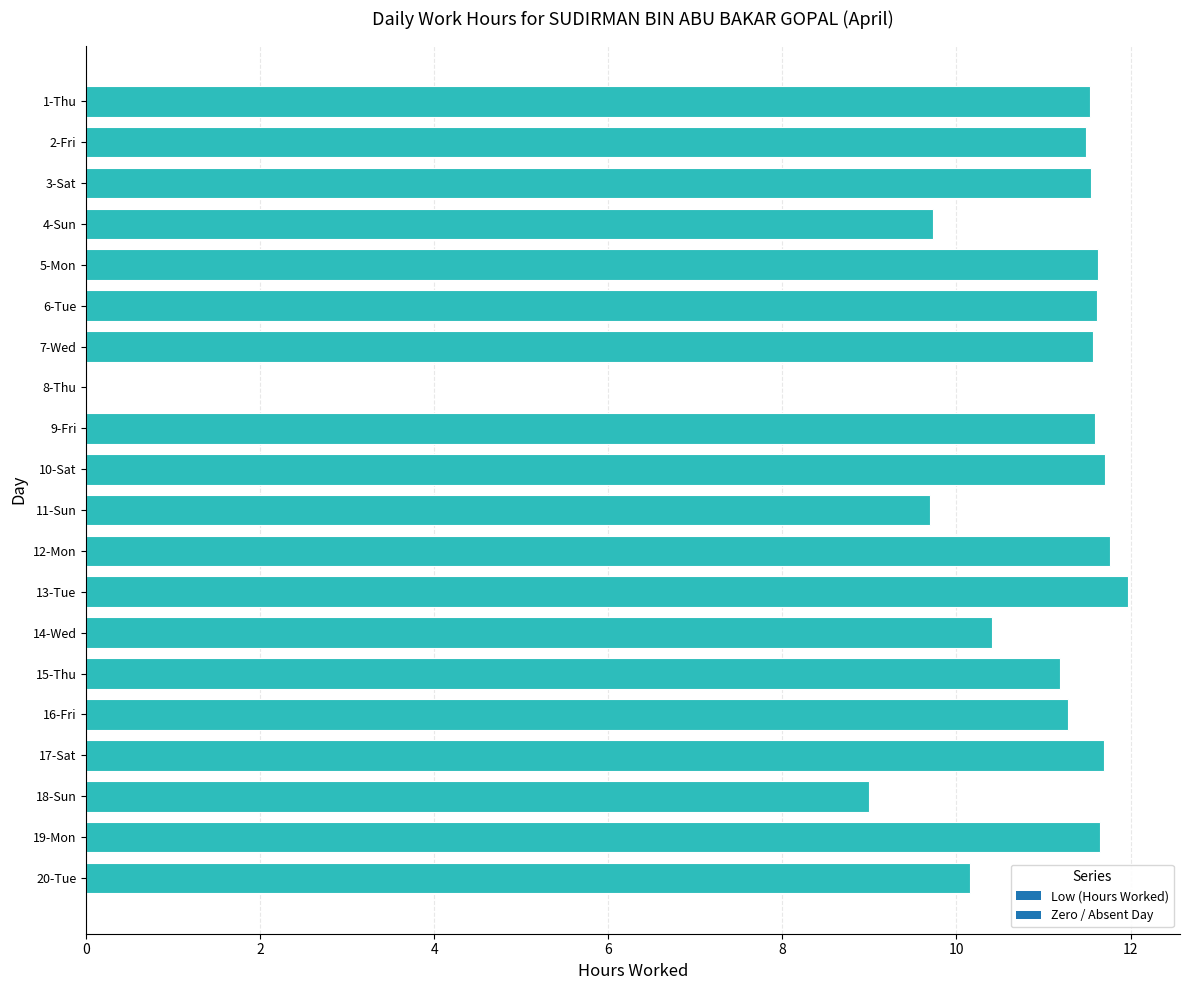

Between 19-Mon and 20-Tue, which series saw the biggest shift?

Low (Hours Worked)